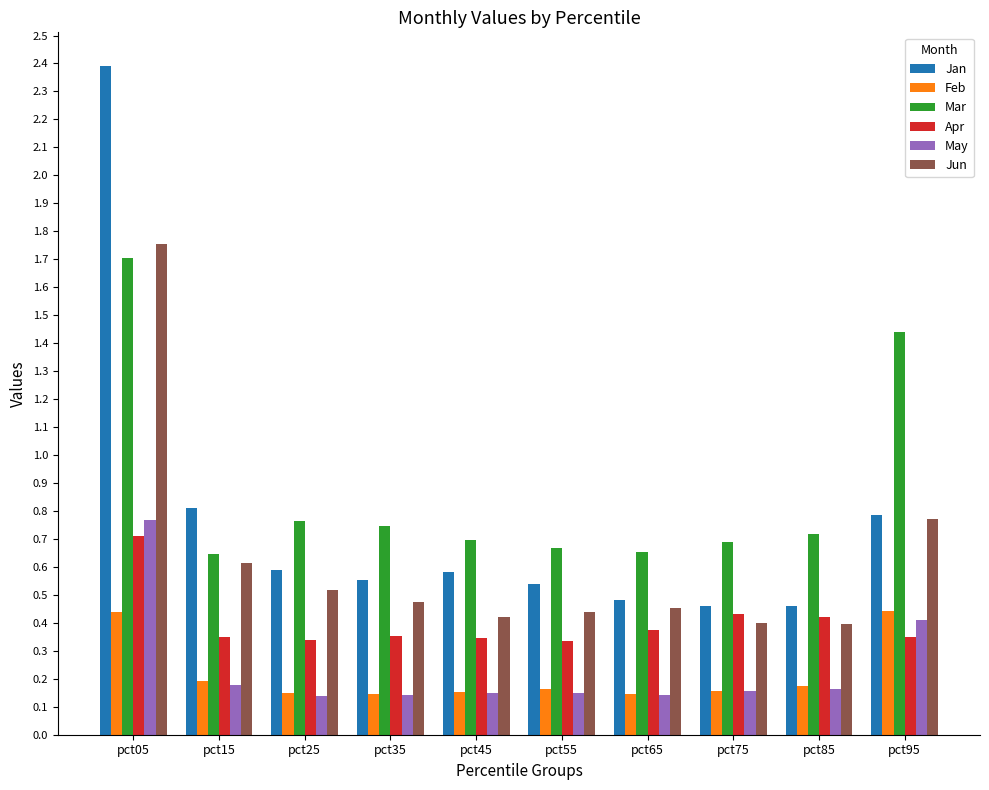

What is the sum of all Mar values?

8.7